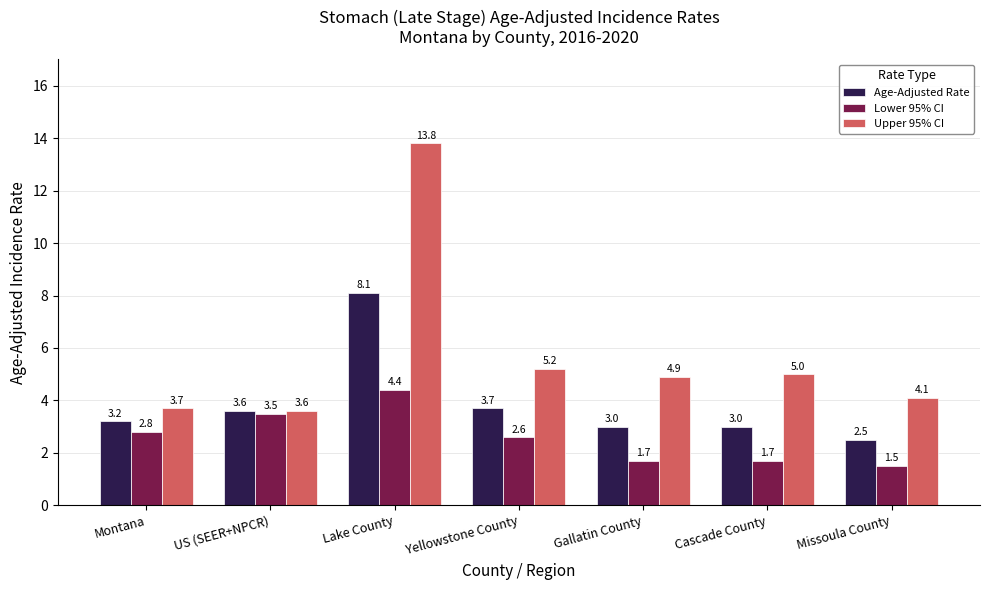

True or false: Lower 95% CI has a value of 7.7 at Lake County.

False